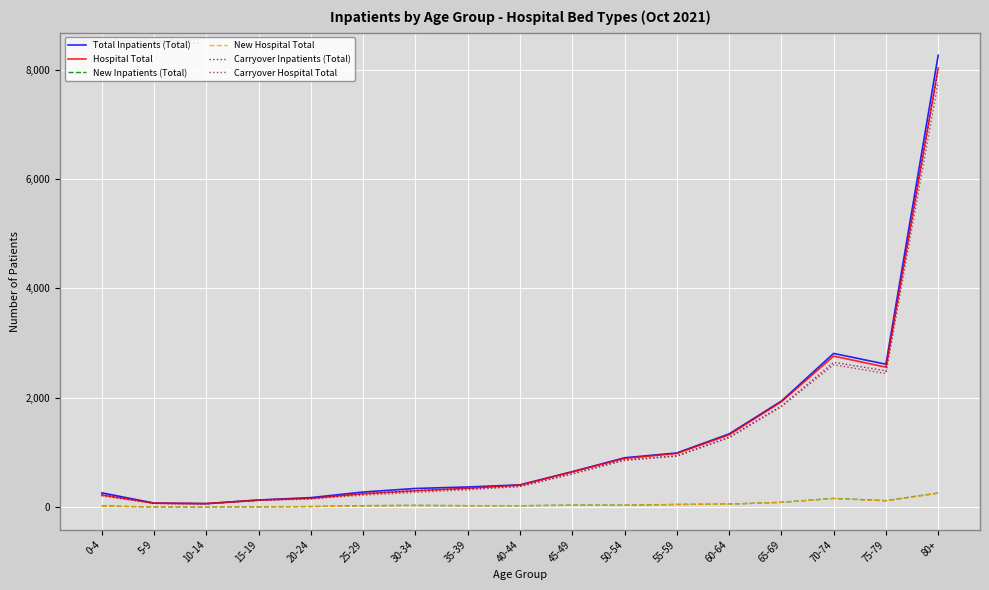

How many lines are shown in the chart?

6